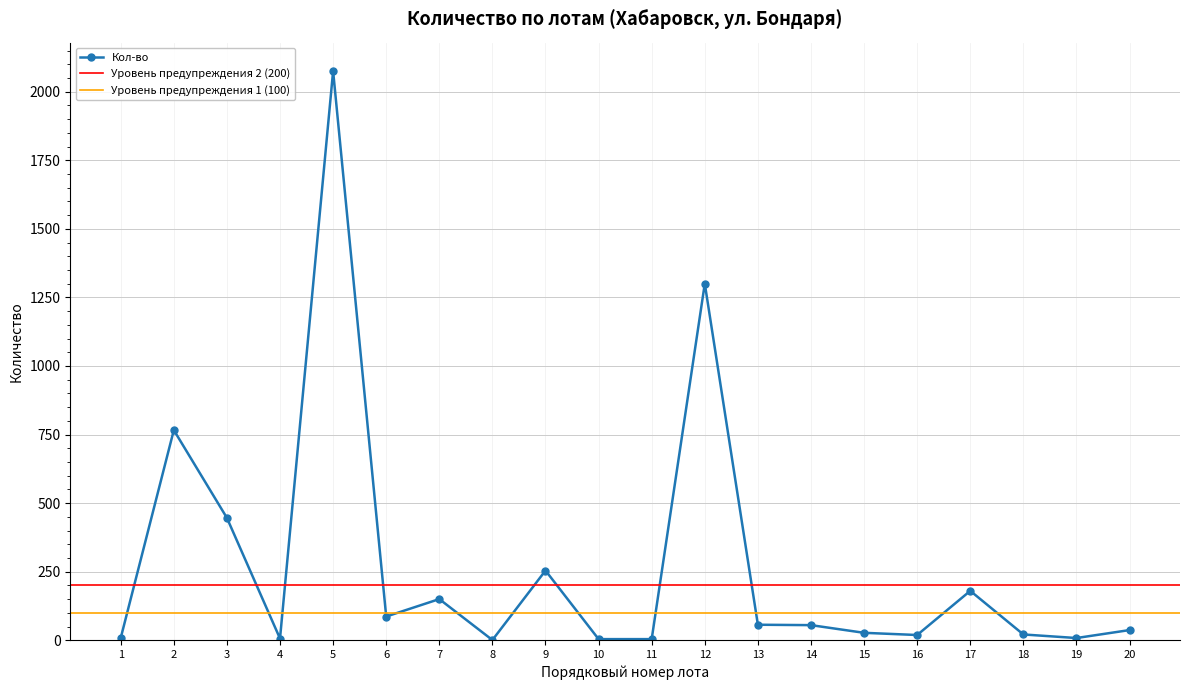

How many interior local valleys (lower than both neighbors) does the data have?

5